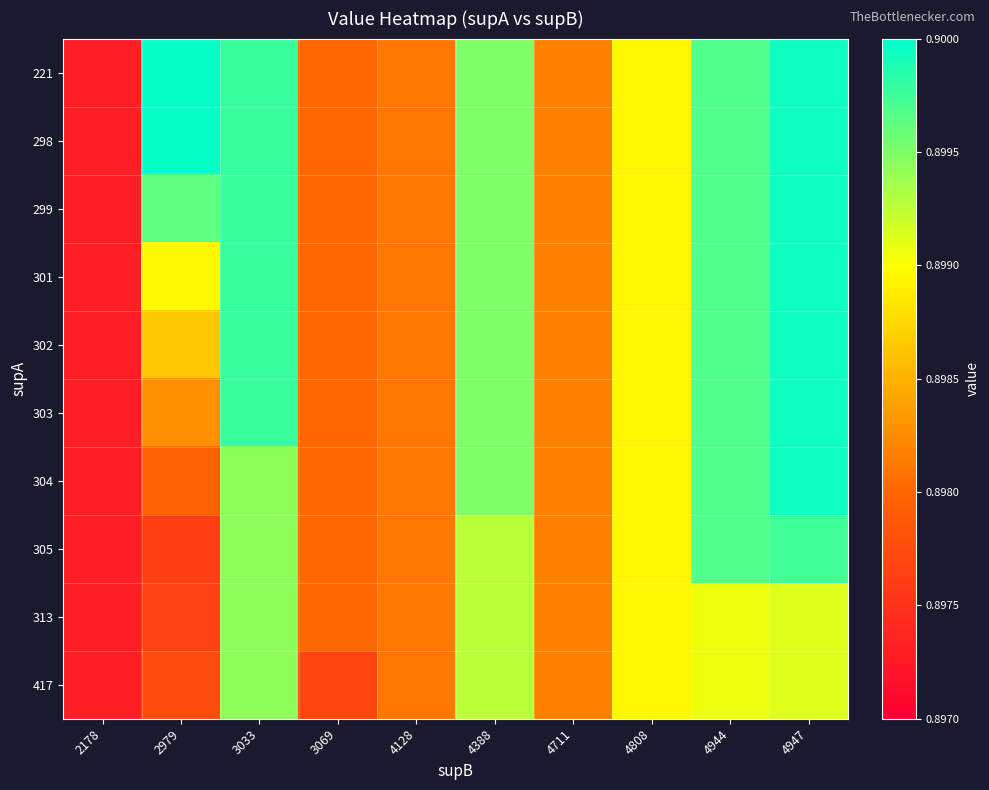

Rank the series by their maximum value, from lowest to highest.

313, 417, 305, 299, 301, 302, 303, 304, 221, 298